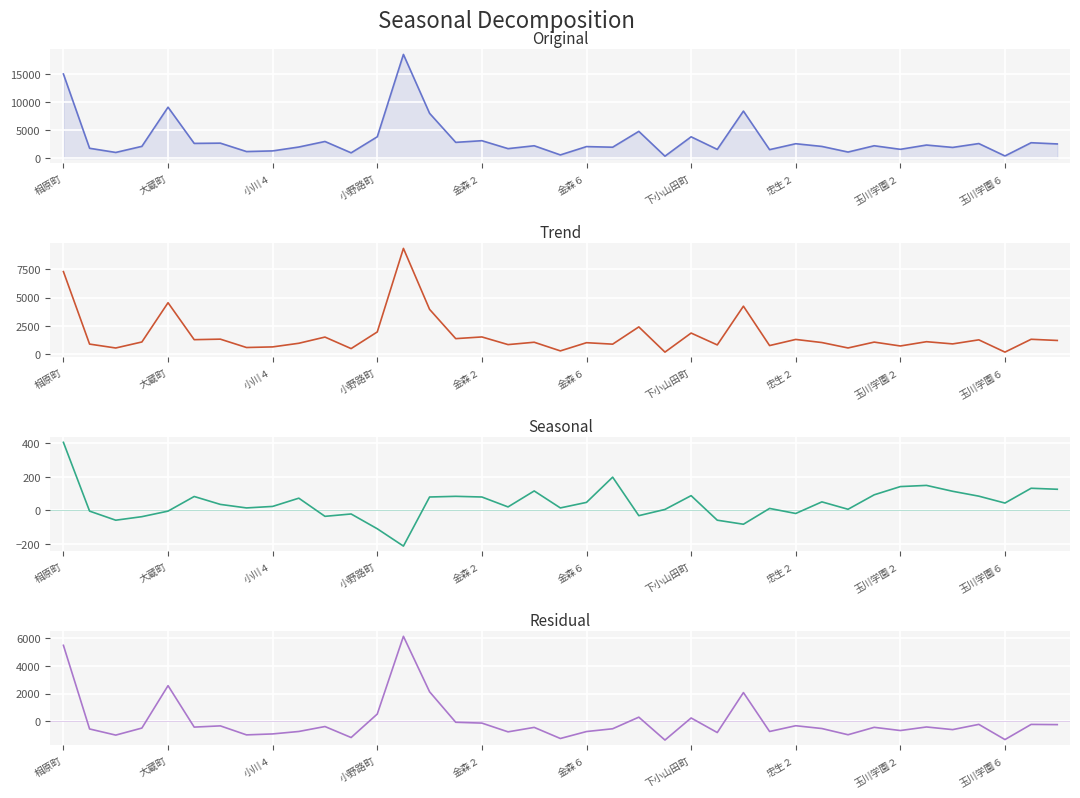

Reading left to right, list all the values displayed in this chart.

総人口: 15031.0	1766.0	1020.0	2109.0	9104.0	2637.0	2682.0	1179.0	1296.0	1989.0	2979.0	951.0	3817.0	18530.0	8010.0	2822.0	3118.0	1701.0	2214.0	579.0	2066.0	1956.0	4787.0	352.0	3814.0	1564.0	8410.0	1520.0	2578.0	2095.0	1091.0	2215.0	1578.0	2343.0	1918.0	2609.0	392.0	2756.0	2540.0
男性: 7313.0	885.0	539.0	1073.0	4554.0	1277.0	1323.0	582.0	636.0	958.0	1507.0	486.0	1963.0	9371.0	3965.0	1369.0	1519.0	840.0	1049.0	282.0	1009.0	879.0	2409.0	173.0	1863.0	811.0	4246.0	754.0	1298.0	1022.0	542.0	1061.0	718.0	1097.0	902.0	1262.0	174.0	1312.0	1207.0
女性-男性: 405.0	-4.0	-58.0	-37.0	-4.0	83.0	36.0	15.0	24.0	73.0	-35.0	-21.0	-109.0	-212.0	80.0	84.0	80.0	21.0	116.0	15.0	48.0	198.0	-31.0	6.0	88.0	-58.0	-82.0	12.0	-18.0	51.0	7.0	93.0	142.0	149.0	114.0	85.0	44.0	132.0	126.0
世帯数偏差: 5466.3	-543.7	-985.7	-479.7	2569.3	-410.7	-322.7	-969.7	-900.7	-724.7	-369.7	-1159.7	528.3	6114.3	2129.3	-63.7	-122.7	-751.7	-430.7	-1229.7	-729.7	-529.7	304.3	-1341.7	245.3	-801.7	2071.3	-725.7	-311.7	-513.7	-959.7	-426.7	-656.7	-401.7	-590.7	-214.7	-1306.7	-217.7	-232.7